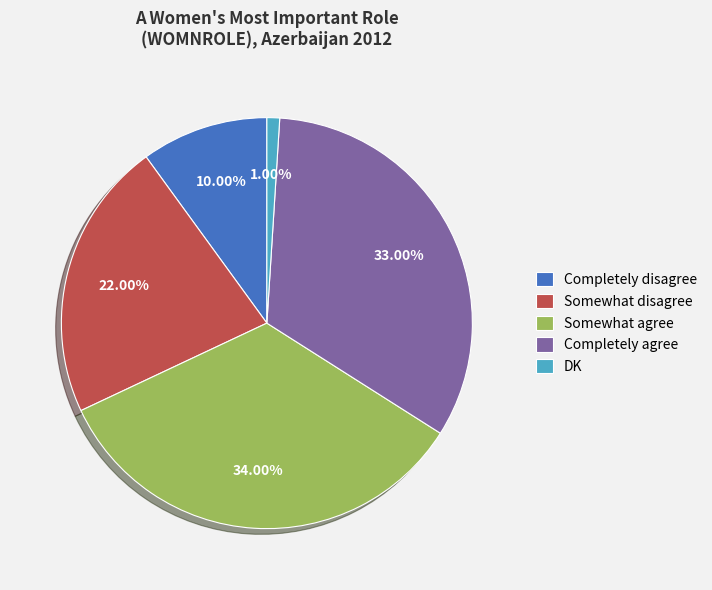

Does Somewhat agree account for over 50% of the chart?

No